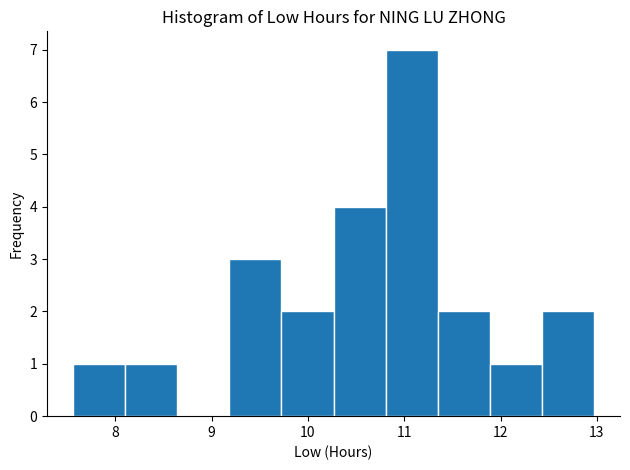

Reading left to right, transcribe this chart: for each bar, give the range it covers on the x-axis and its height. Neither the bar edges nor the heights are printed on the chart, so give them approximately, as read against the axes.

7.6 to 8.1: 1
8.1 to 8.6: 1
8.6 to 9.2: 0
9.2 to 9.7: 3
9.7 to 10.3: 2
10.3 to 10.8: 4
10.8 to 11.3: 7
11.3 to 11.9: 2
11.9 to 12.4: 1
12.4 to 13.0: 2